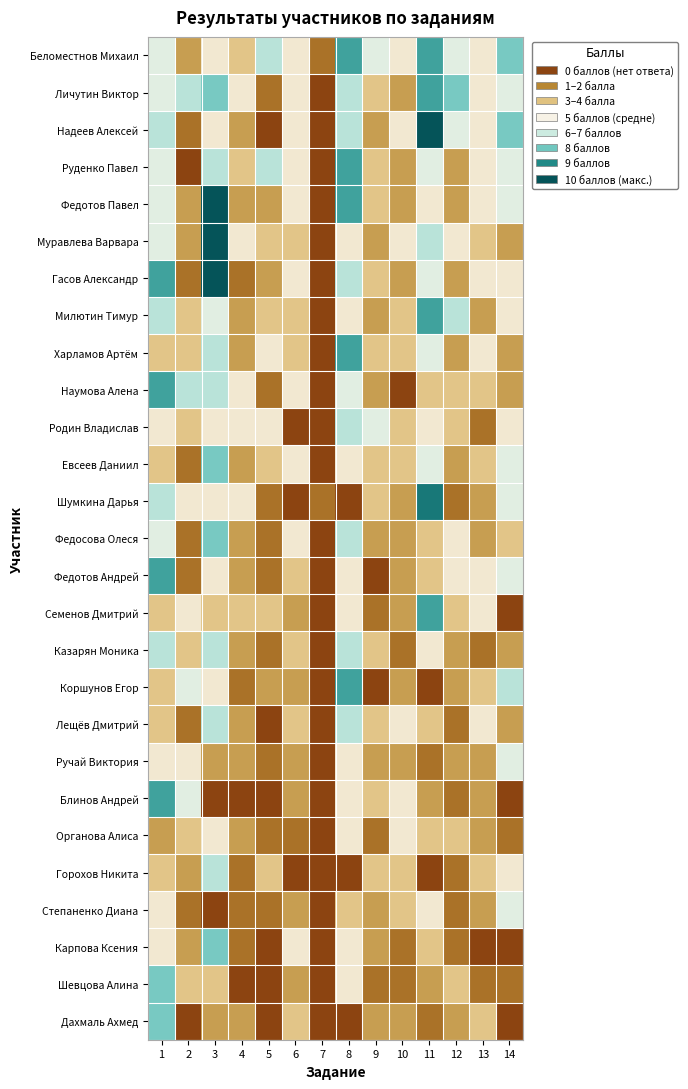

Which has a higher value, 2 or 7?

2